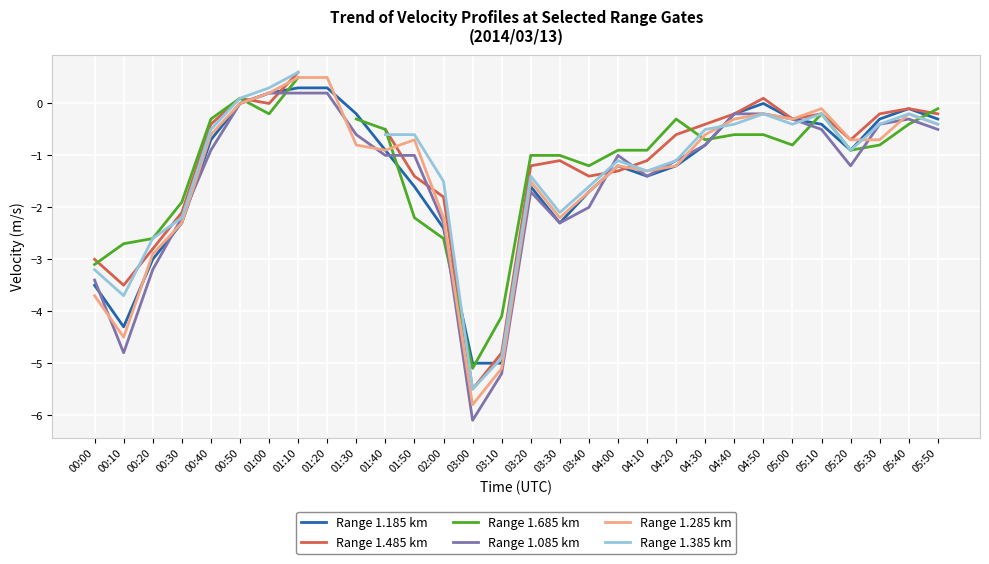

At how many categories does at least one series exceed -1?

20